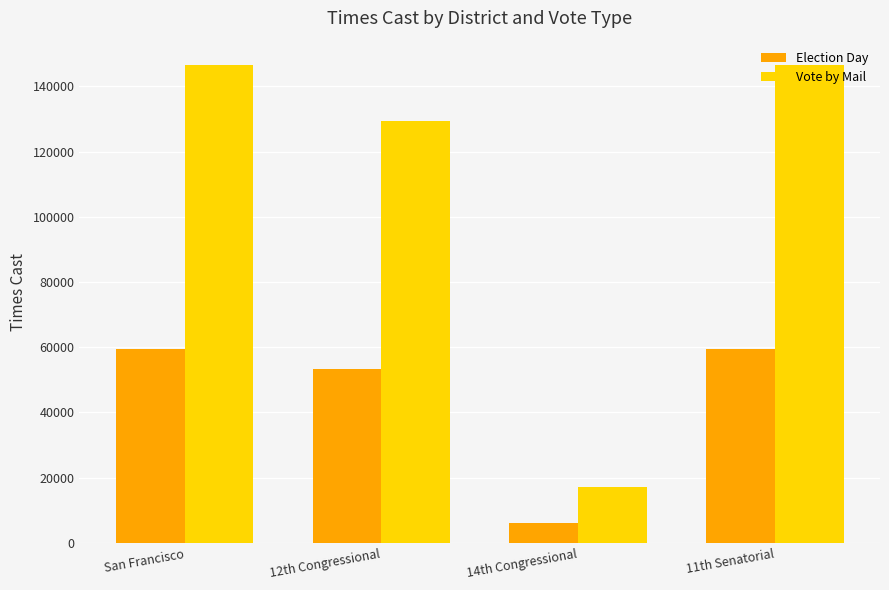

How many distinct data groups are displayed?

2